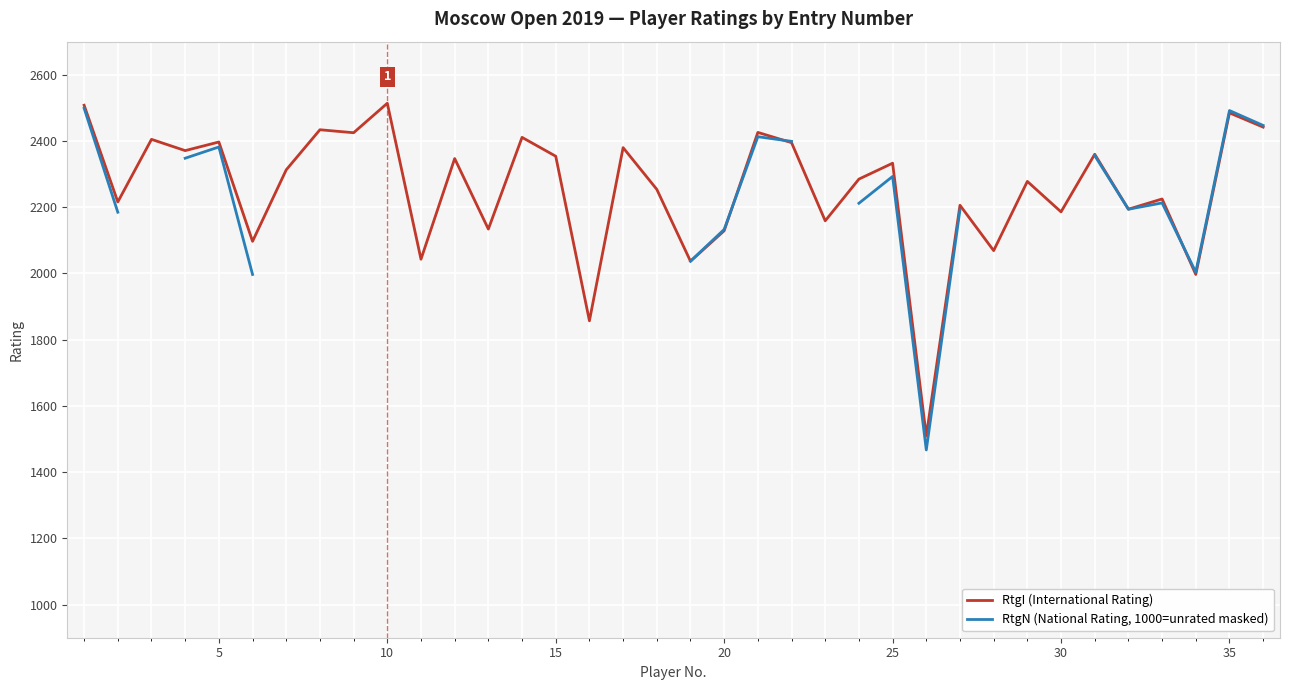

What is the minimum value for RtgI (International Rating)?

1509